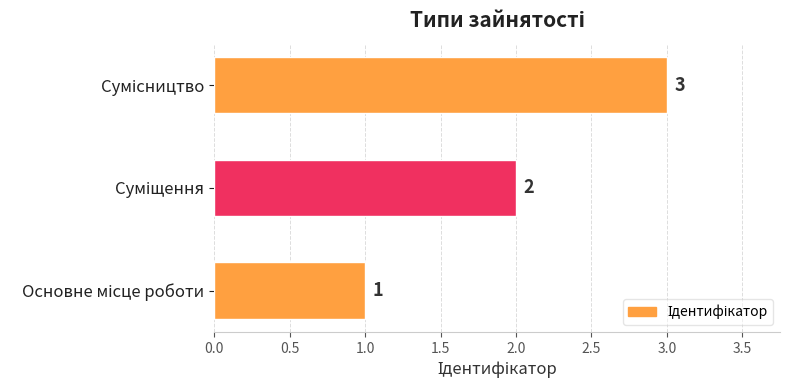

Count the values in the range 1 to 3.

3